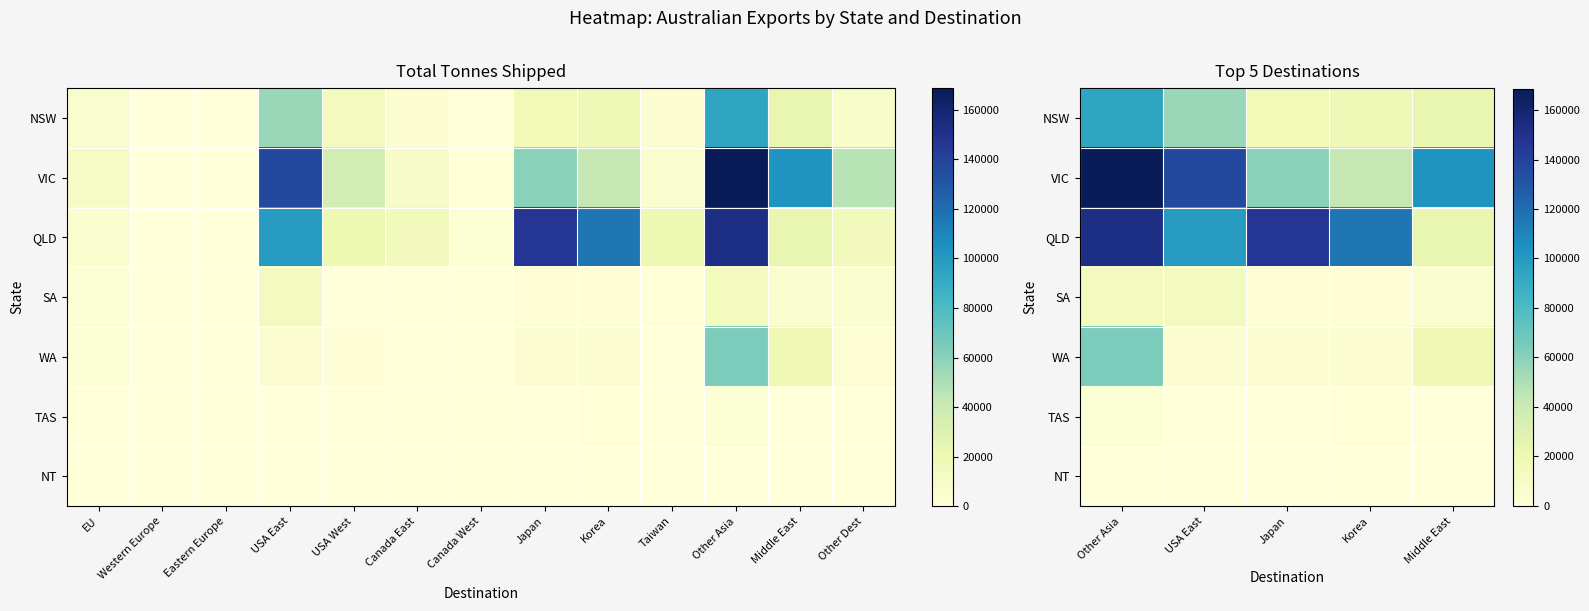

List the series in order of their peak value, highest first.

VIC, QLD, NSW, WA, SA, TAS, NT